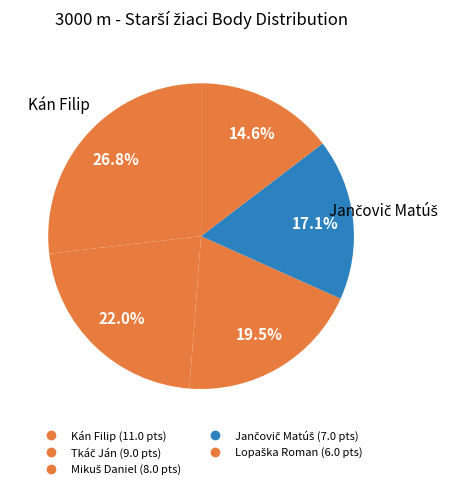

What is the smallest slice in the pie chart?

Lopaška Roman